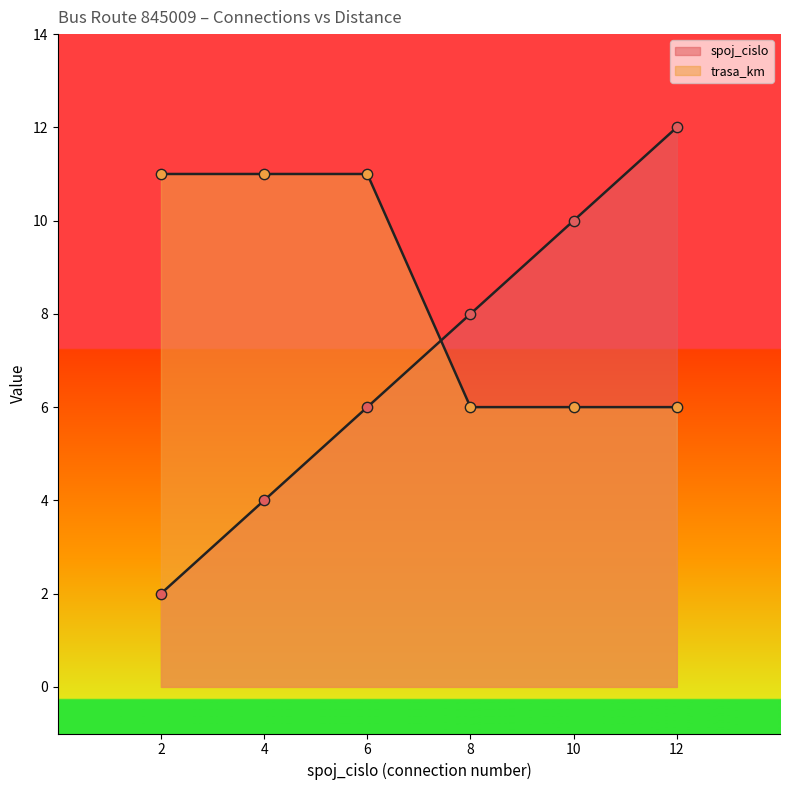

Which series has the largest Y range (max minus min)?

spoj_cislo